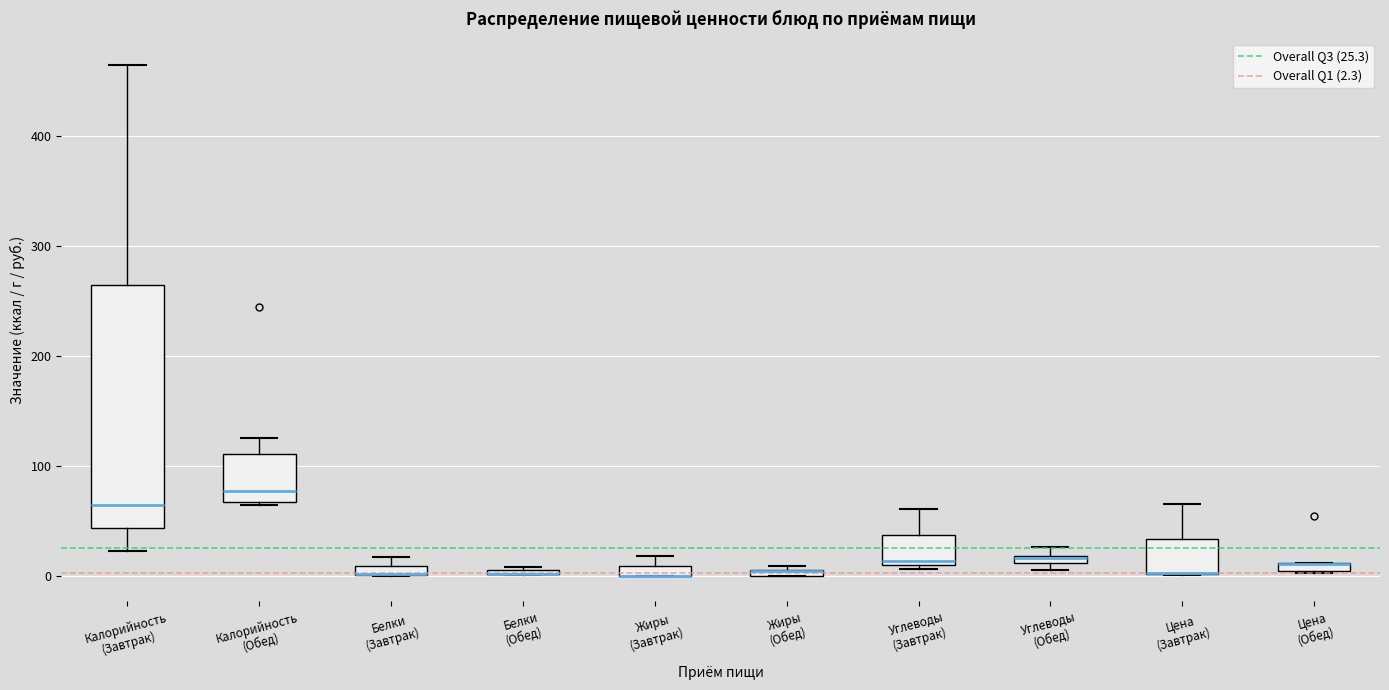

Where is the upper edge of the box for Белки (Обед) on the y-axis? The values are not printed on the chart, so give them approximately, as read against the axis.

10